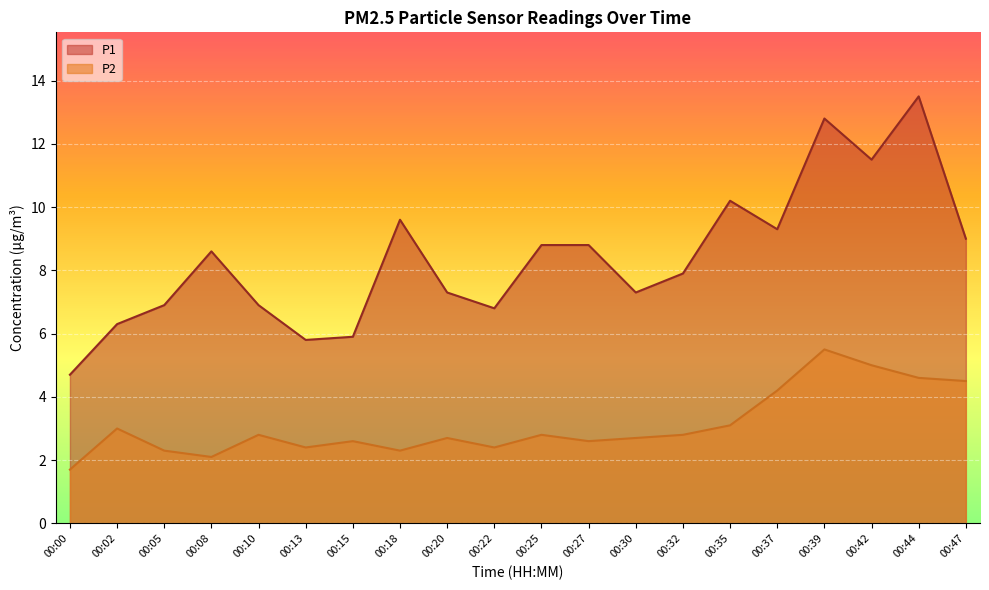

Which series changed the most between 00:32 and 00:37?

P1